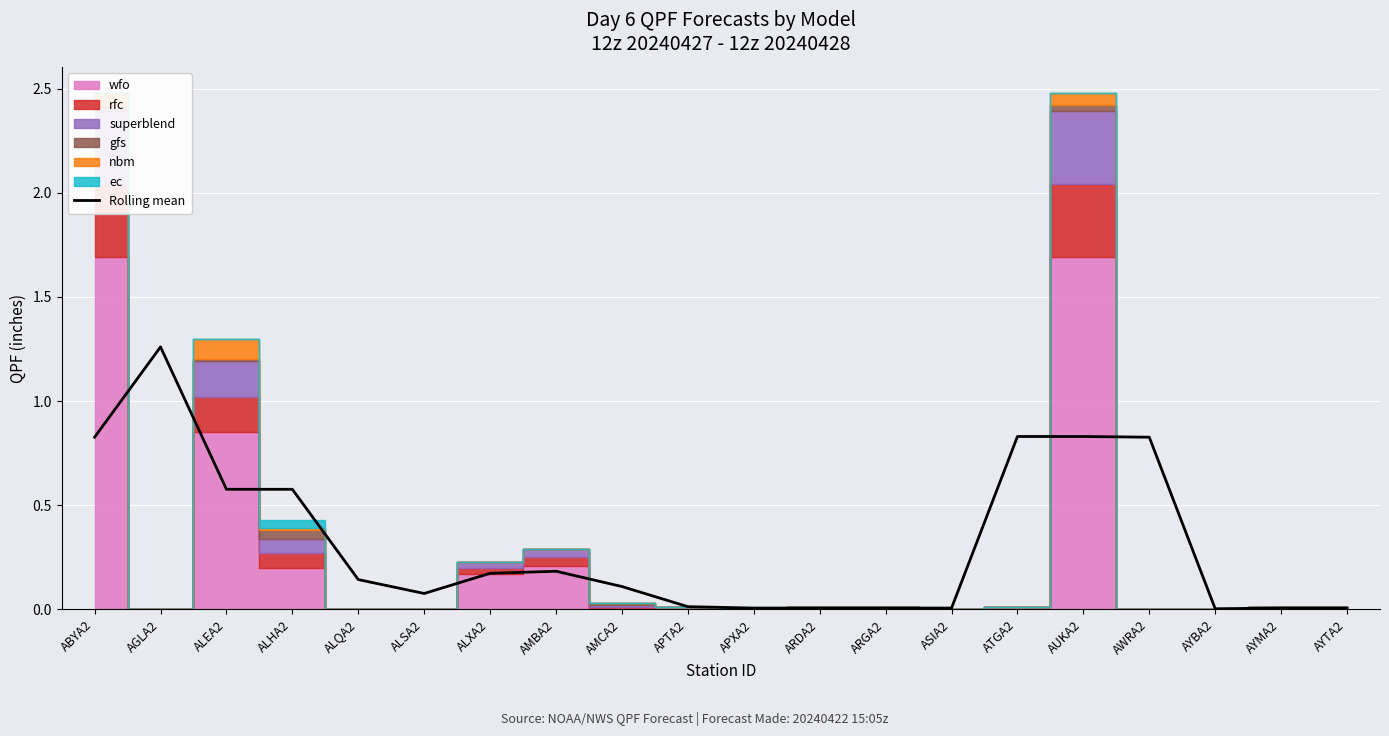

What is the difference between the maximum and minimum values?

1.3